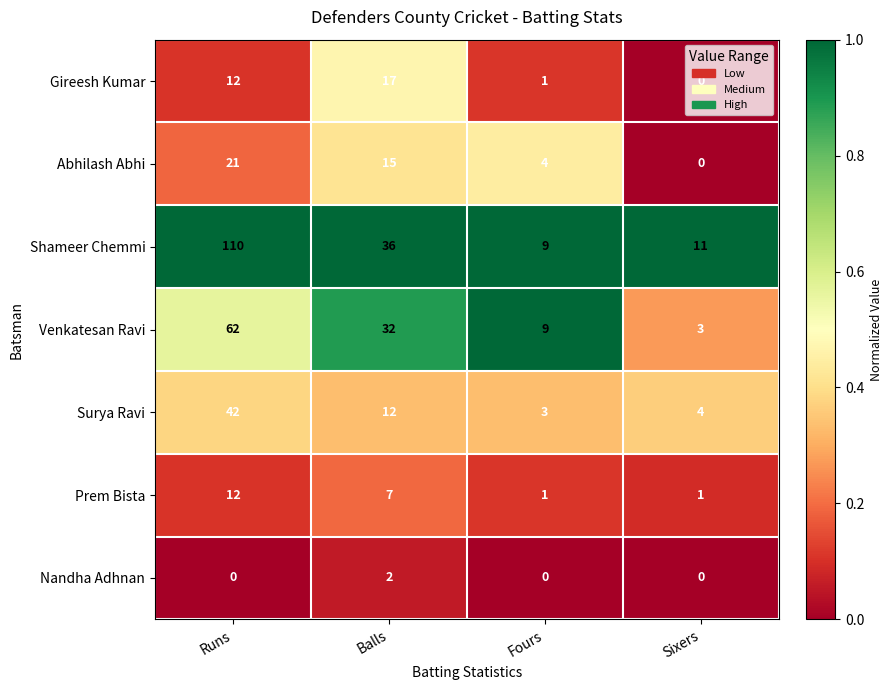

Is it true that Shameer Chemmi equals 11 at Sixers?

True